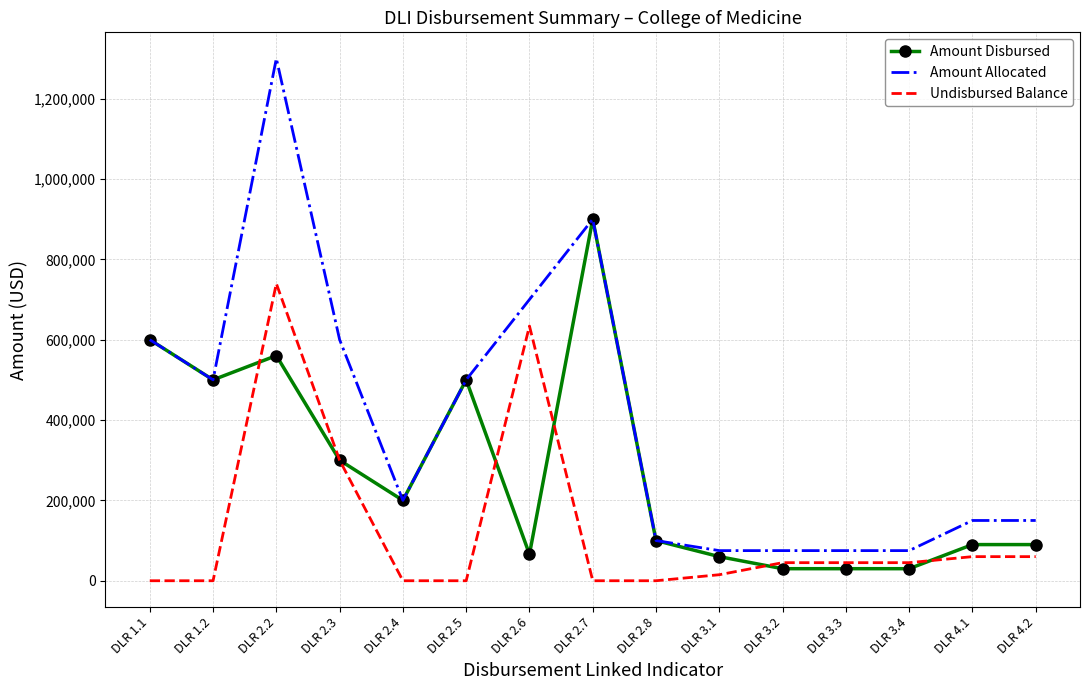

The value of Amount Allocated at DLR 1.2 is 680566.9. True or false?

False